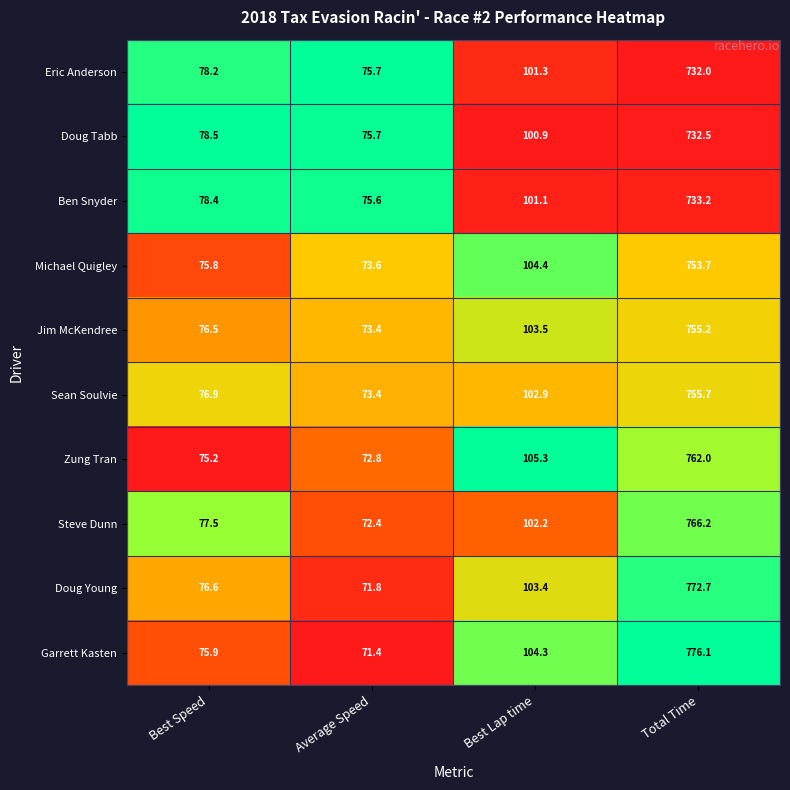

The Doug Tabb series shows 75.7 at Average Speed. True or false?

True